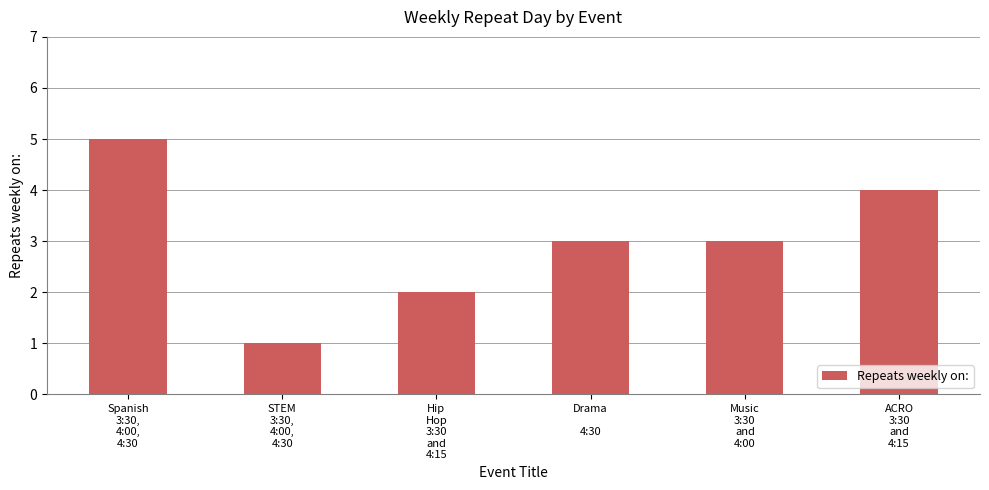

Which label corresponds to the largest value in the chart?

Spanish
3:30,
4:00,
4:30